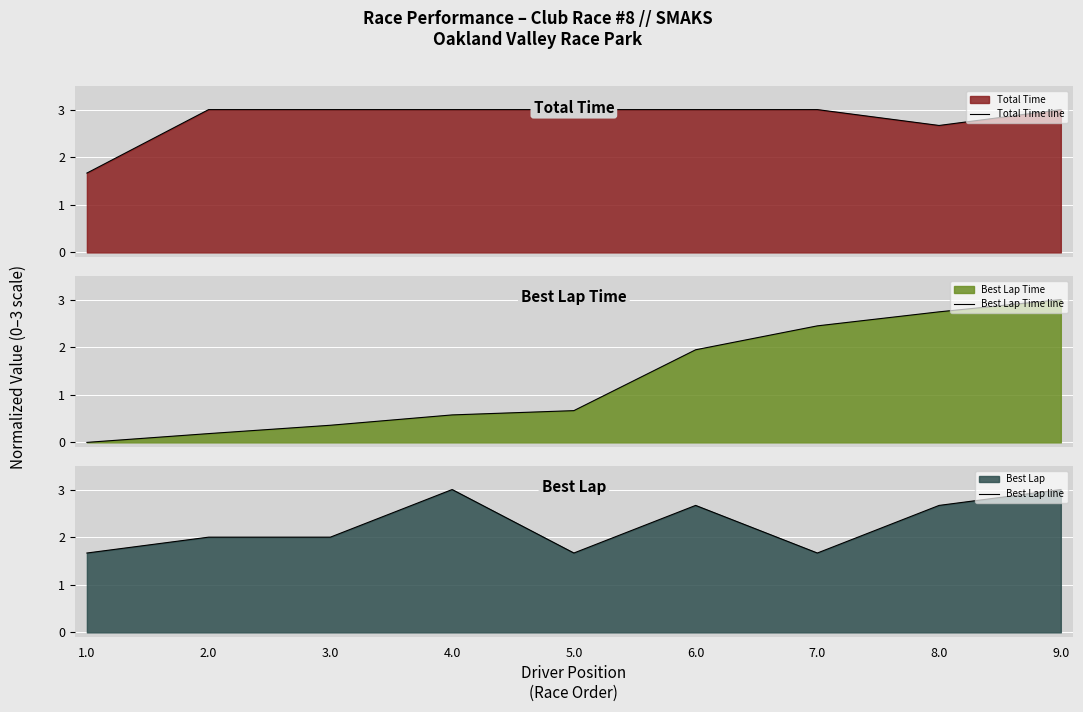

After their last crossing, which series has the higher values: Total Time line or Best Lap Time line?

Best Lap Time line